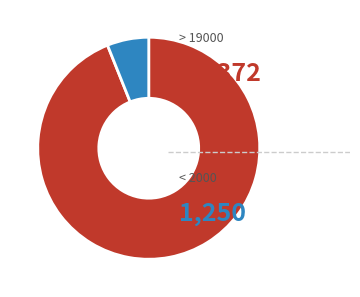

Is there a majority slice in this chart?

Yes